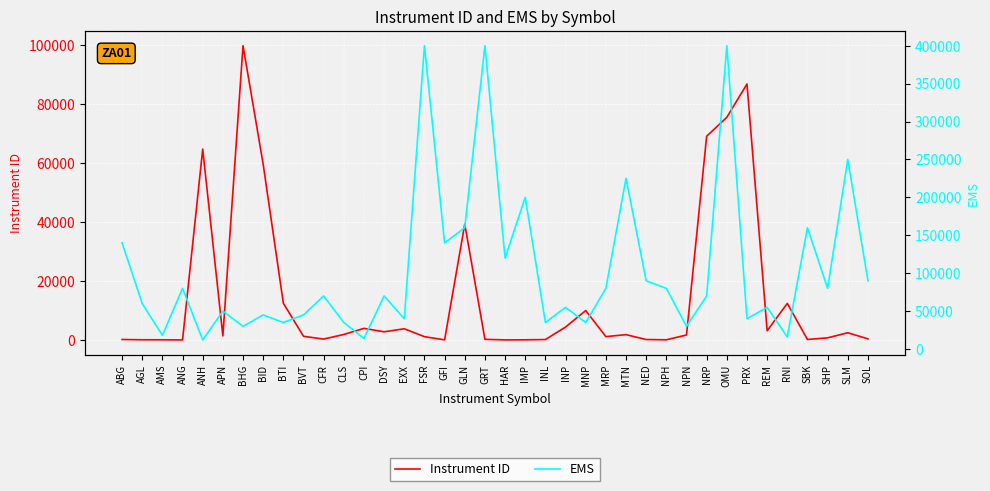

Where do Instrument ID and EMS first cross each other?

ANG and ANH